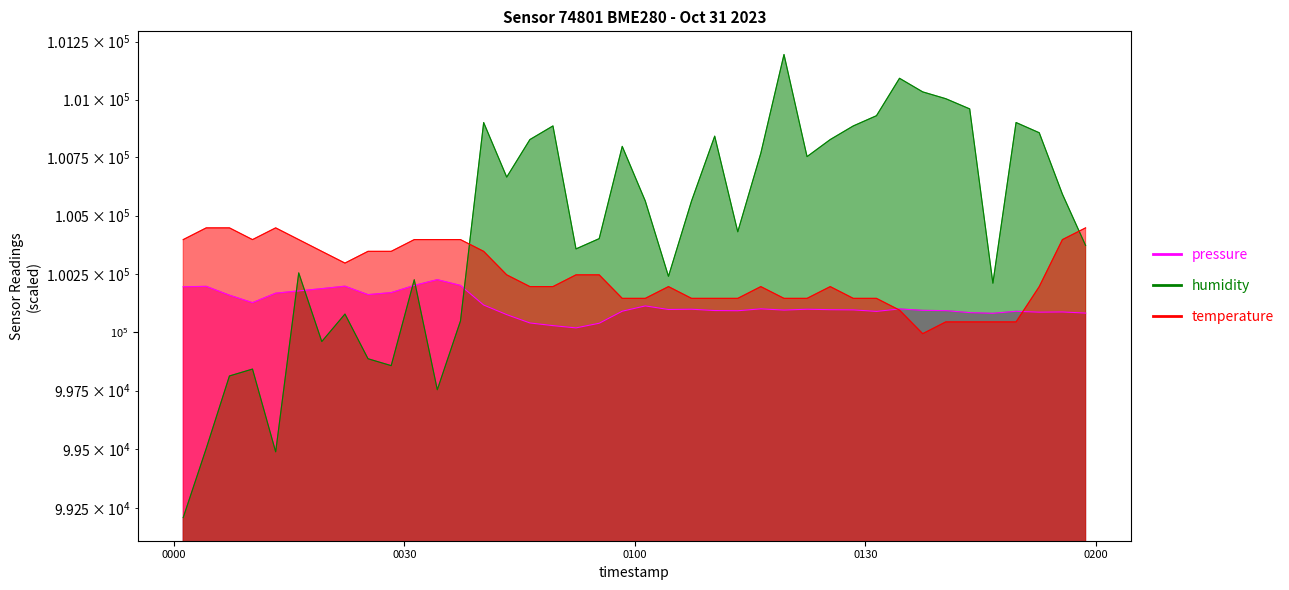

What is the minimum value for humidity?

99210.3